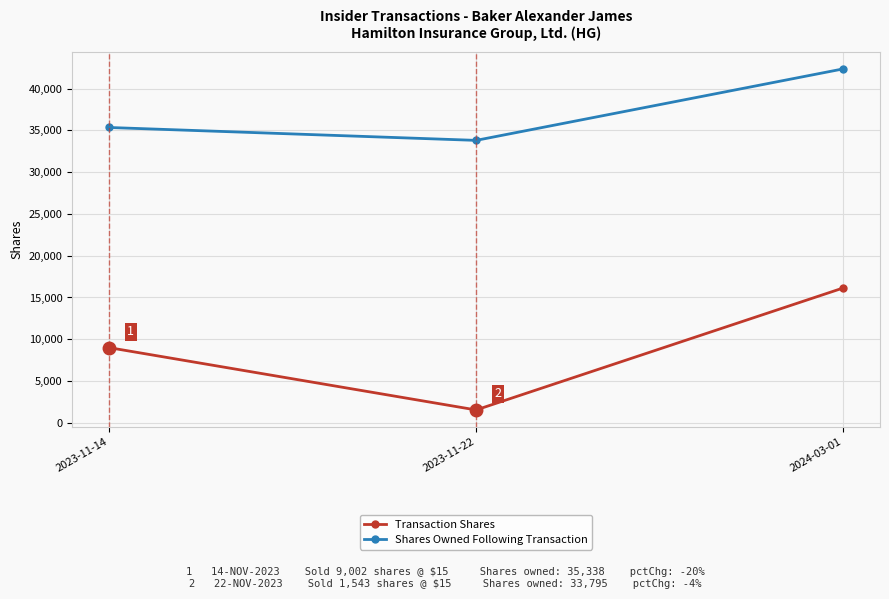

How many lines are shown in the chart?

2